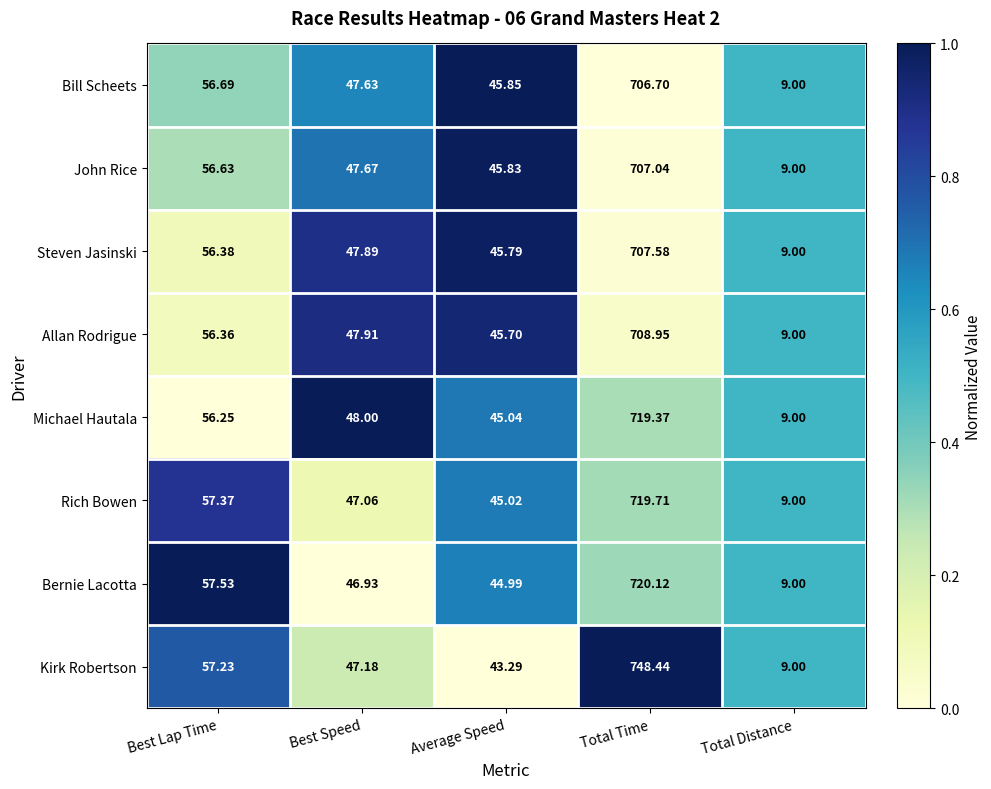

Which category has the highest value across all series?

Total Time